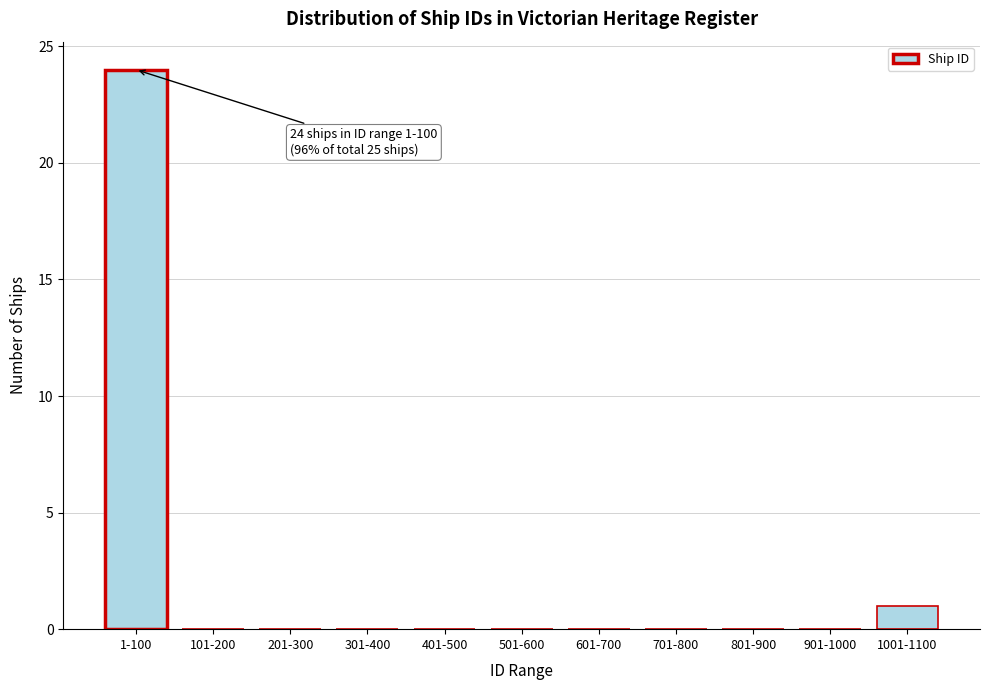

Reading left to right, transcribe all the data shown in this chart.

1-100=24	101-200=0	201-300=0	301-400=0	401-500=0	501-600=0	601-700=0	701-800=0	801-900=0	901-1000=0	1001-1100=1